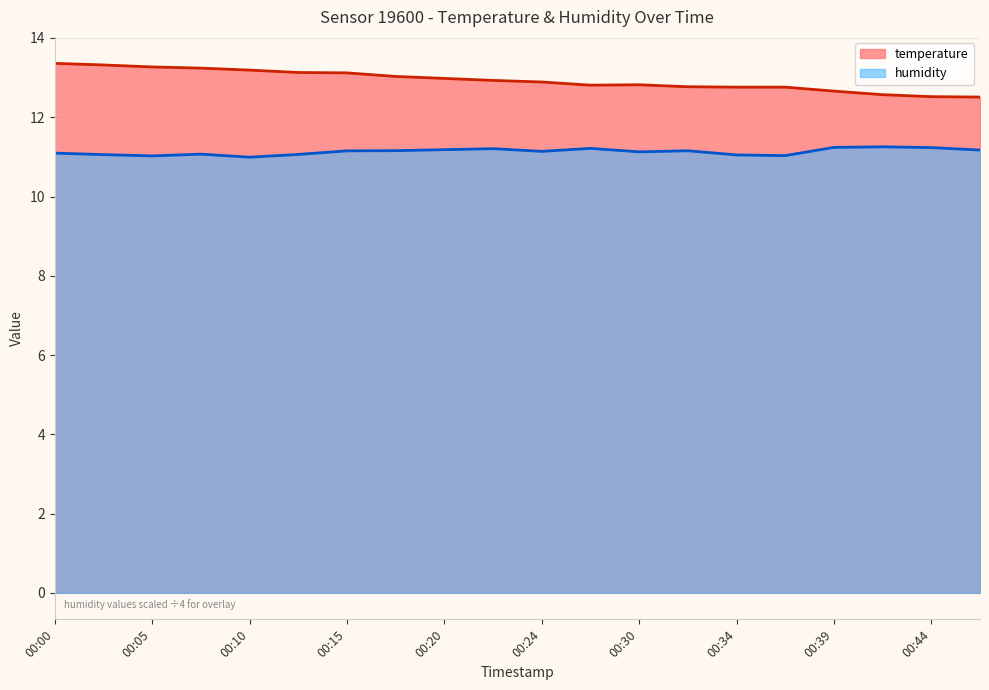

In temperature, how many points are higher than both neighbors (excluding endpoints)?

1